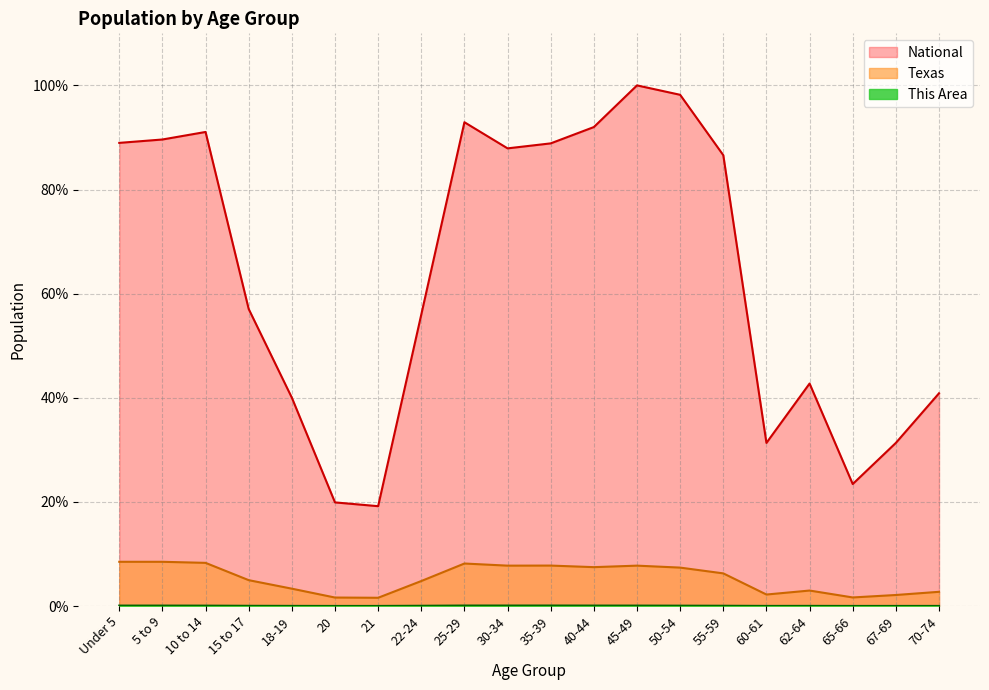

What is the highest value of the This Area series?

0.1